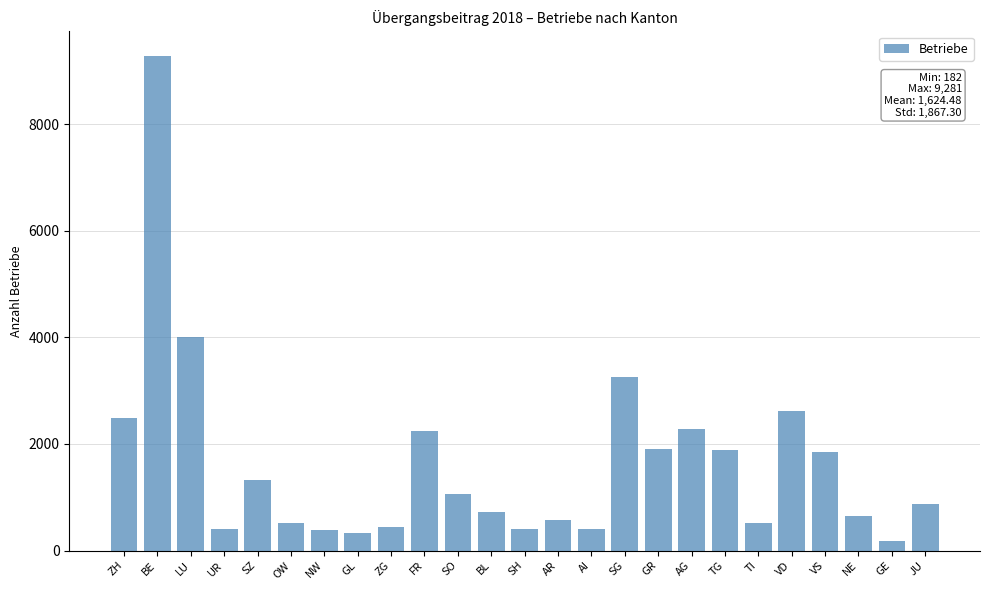

Which category has the highest value across all series?

BE